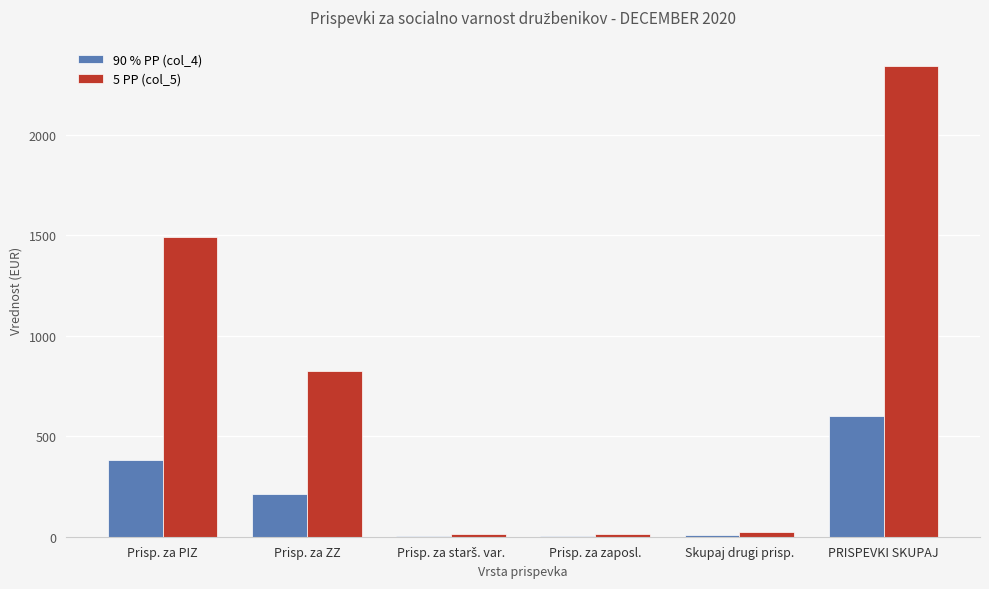

How many data points does each series have?

6